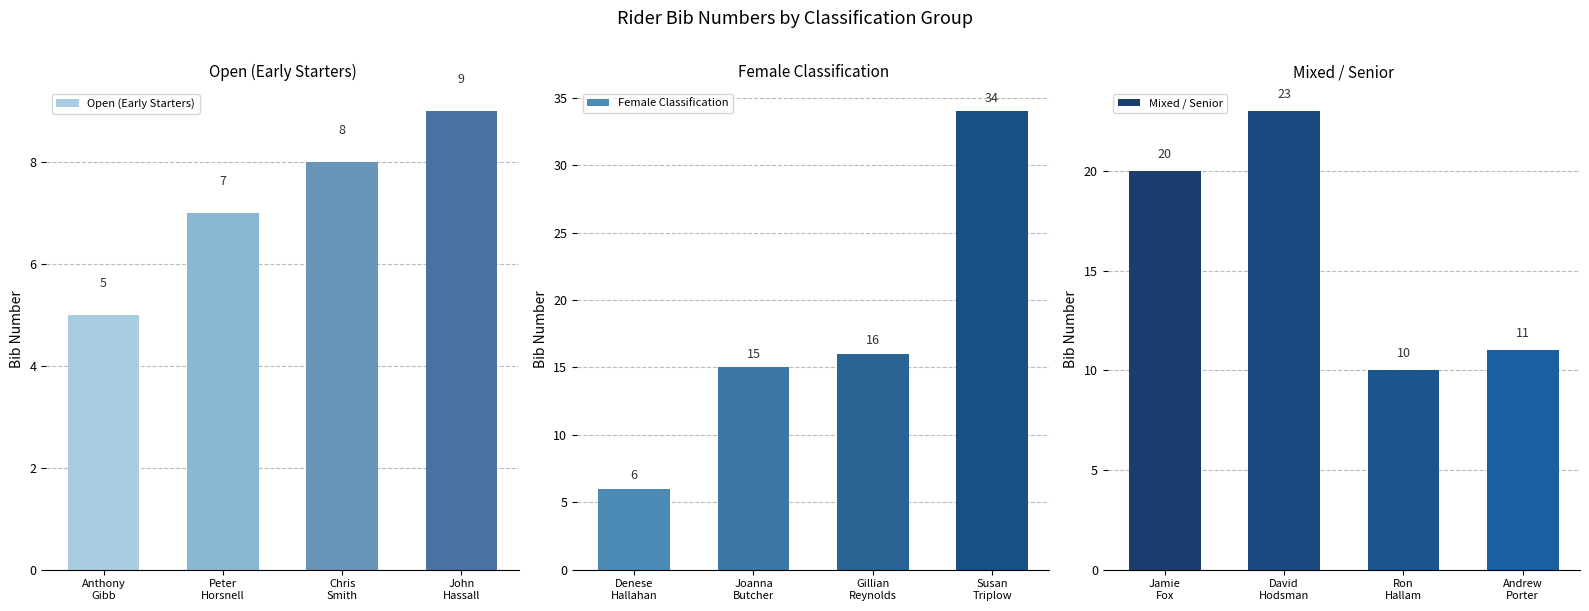

What is the value of the Female Classification bar at the 1st from the left?

6